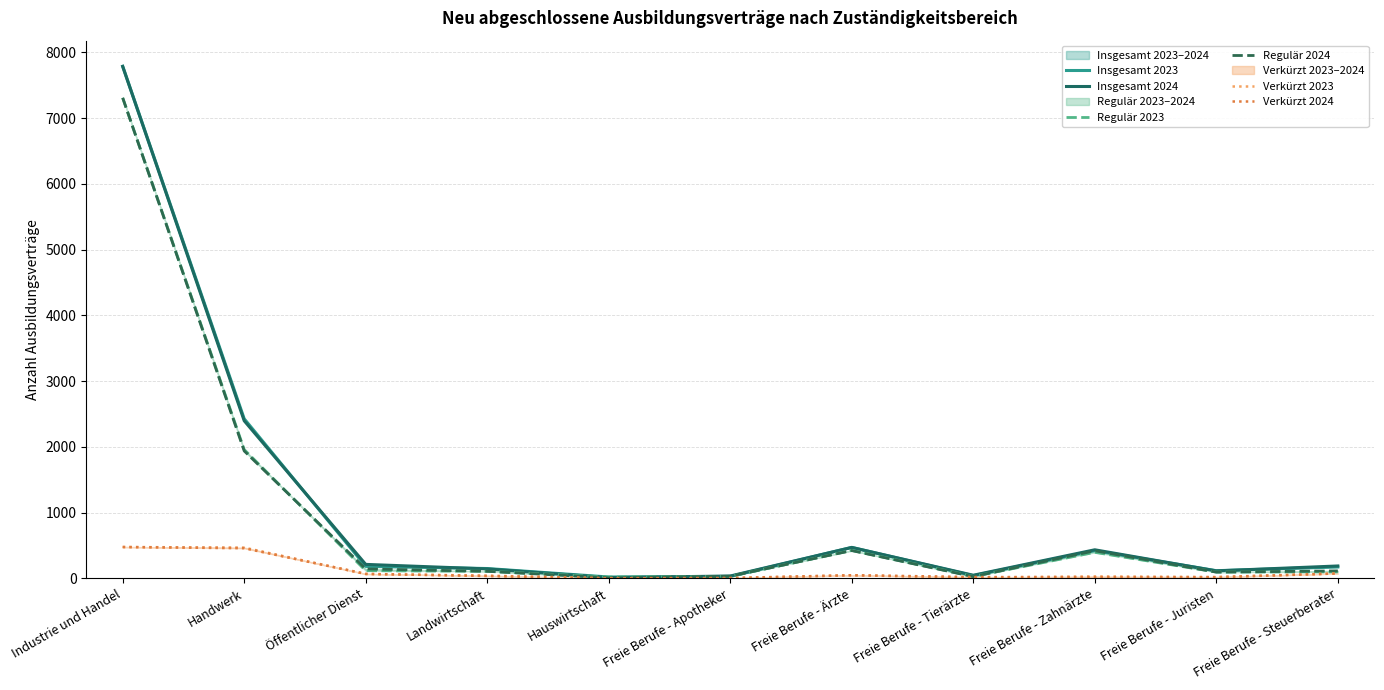

Between Öffentlicher Dienst and Freie Berufe - Zahnärzte, which is larger?

Freie Berufe - Zahnärzte